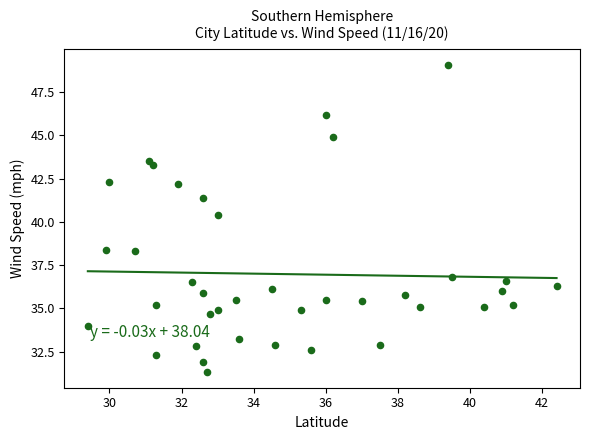

What Y value in the scatter plot is closest to 40?

40.4